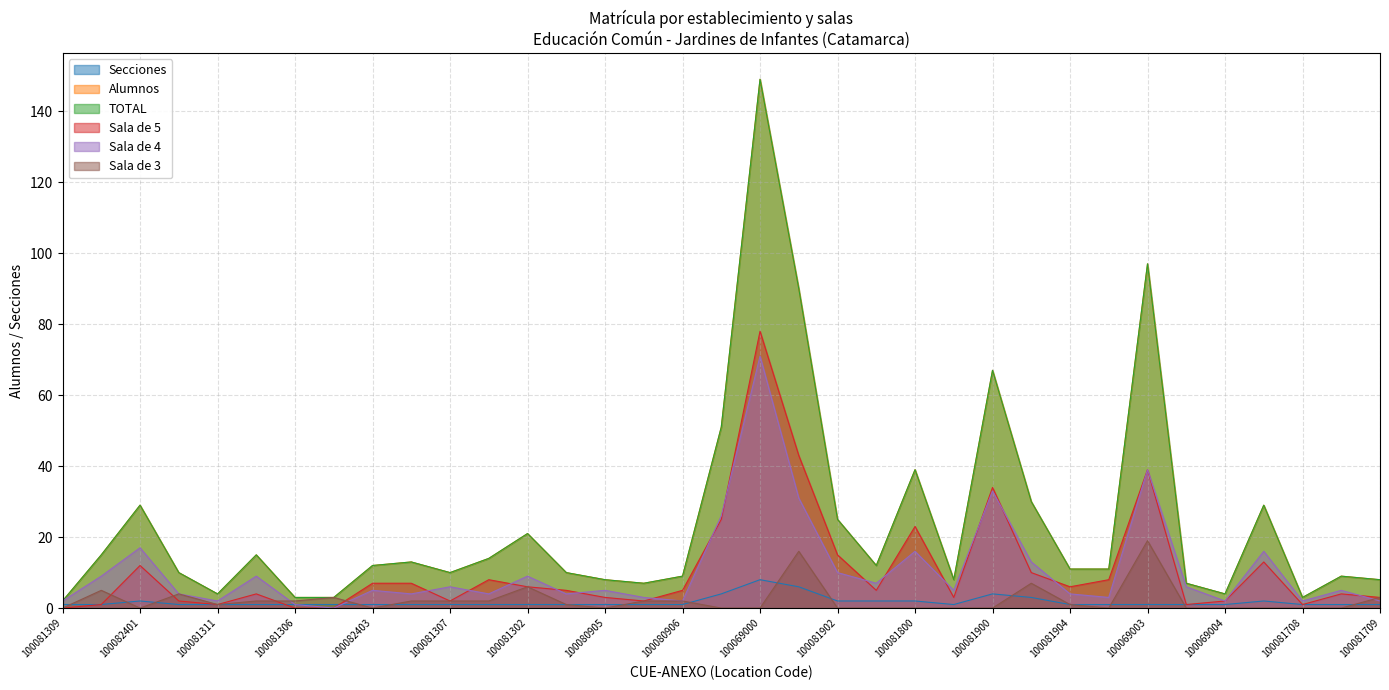

The Sala de 3 series shows 4 at 100081302. True or false?

False